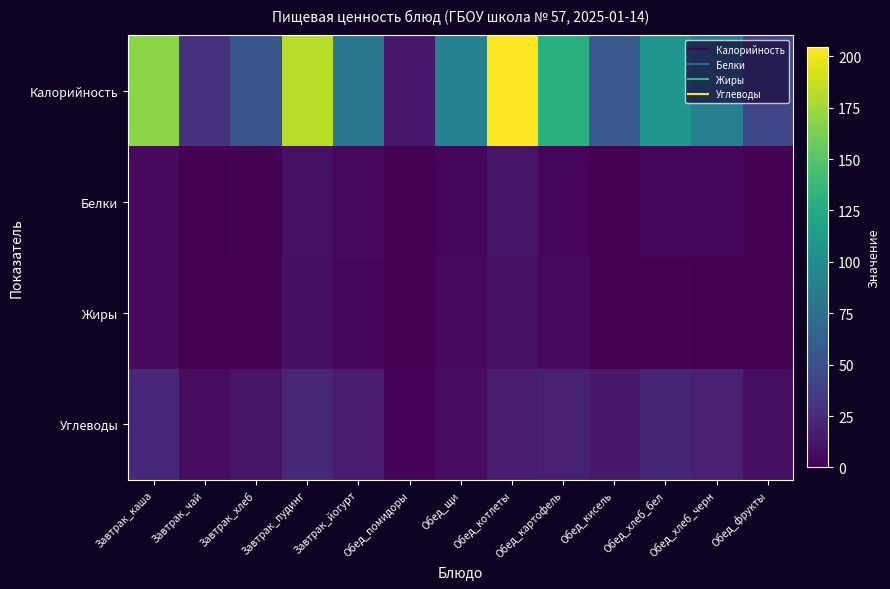

Between Завтрак_каша and Обед_хлеб_бел, which series saw the biggest shift?

Калорийность